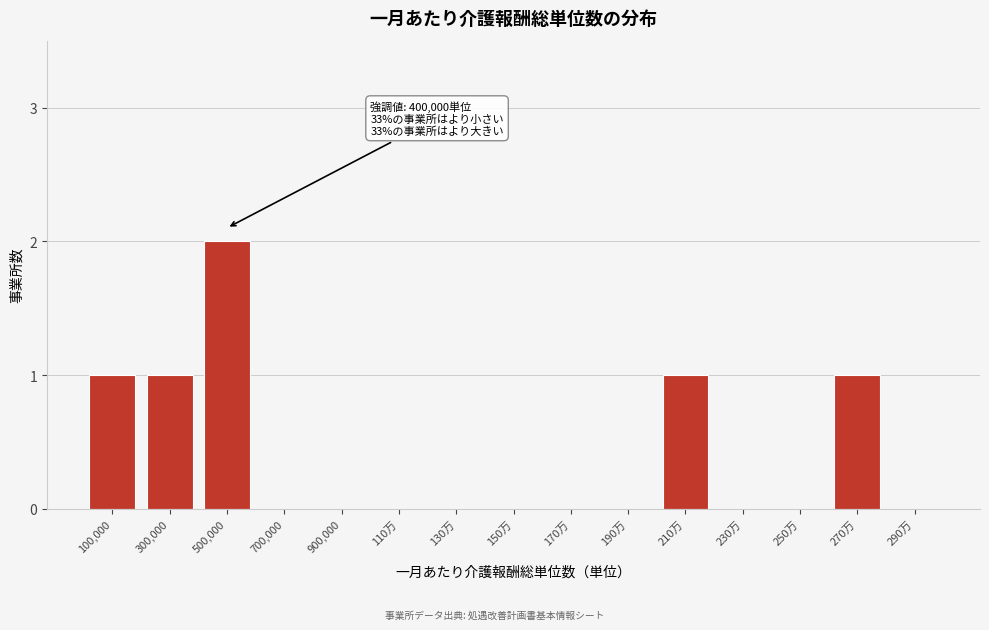

Reading left to right, what are all the values shown in this chart?

100,000=1	300,000=1	500,000=2	700,000=0	900,000=0	110万=0	130万=0	150万=0	170万=0	190万=0	210万=1	230万=0	250万=0	270万=1	290万=0